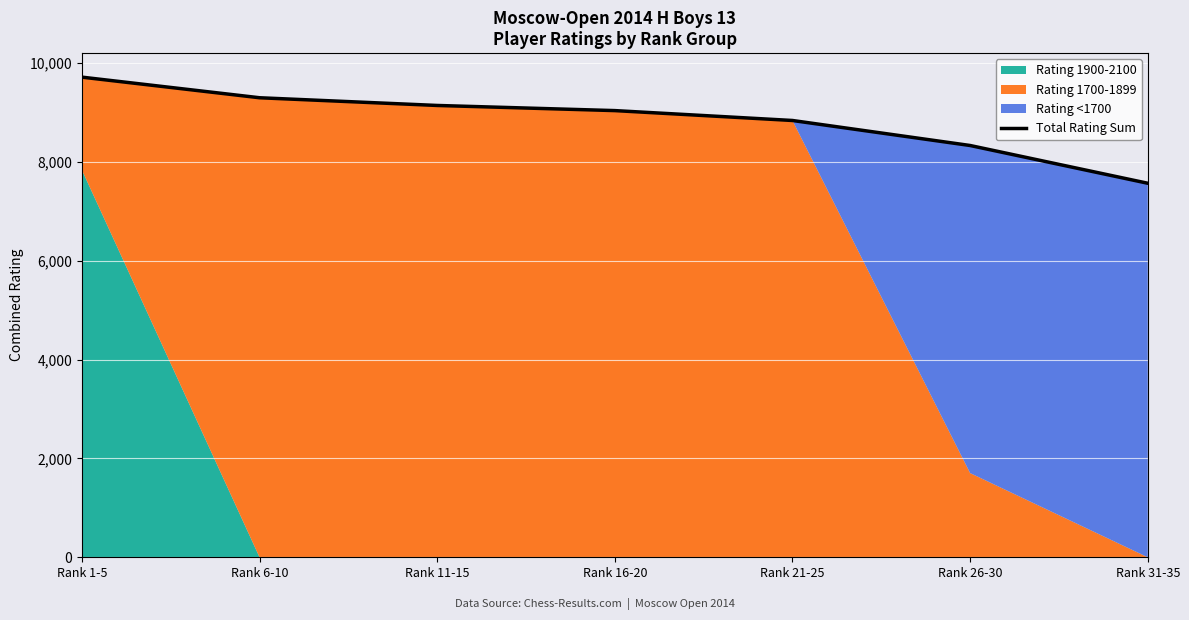

The value at Rank 1-5 is 9715. True or false?

True